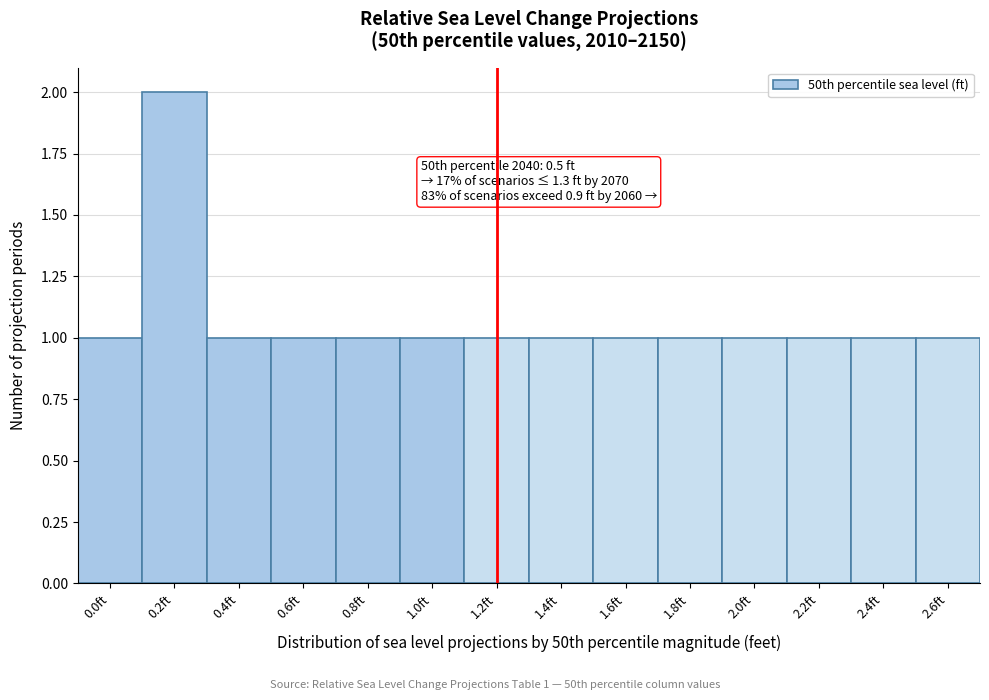

Reading left to right, transcribe all the data shown in this chart.

1	2	1	1	1	1	1	1	1	1	1	1	1	1